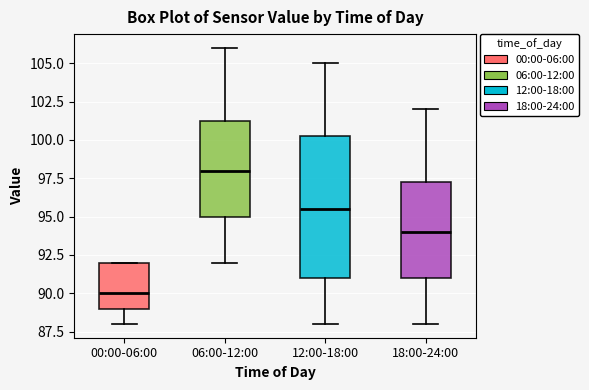

Which box's median line is the lowest?

00:00-06:00